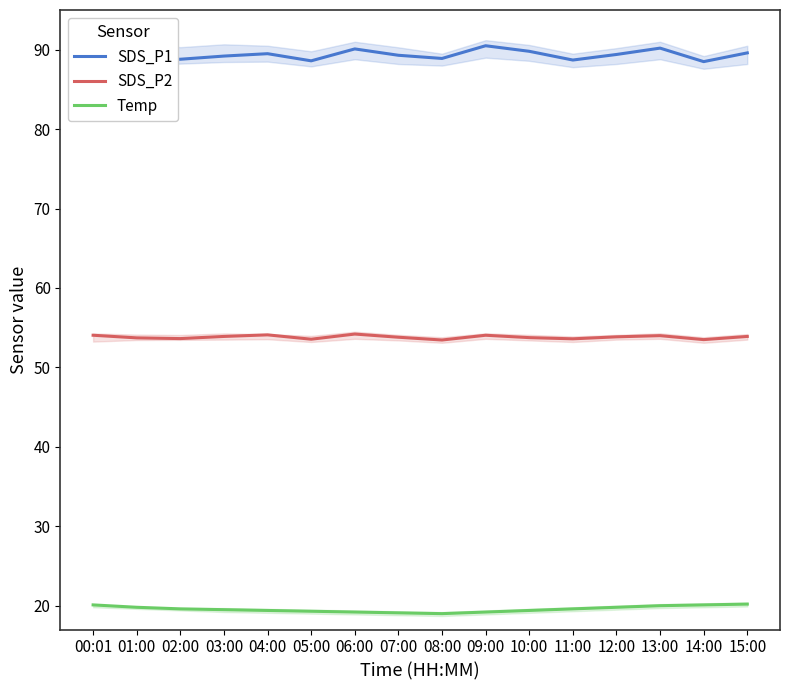

Reading right to left, what are all the values shown in this chart?

SDS_P1: 15:00=89.6	14:00=88.5	13:00=90.2	12:00=89.4	11:00=88.7	10:00=89.8	09:00=90.5	08:00=88.9	07:00=89.3	06:00=90.1	05:00=88.6	04:00=89.5	03:00=89.2	02:00=88.8	01:00=88.8	00:01=90.1
SDS_P2: 15:00=53.9	14:00=53.5	13:00=54.0	12:00=53.9	11:00=53.6	10:00=53.8	09:00=54.0	08:00=53.5	07:00=53.8	06:00=54.2	05:00=53.5	04:00=54.1	03:00=53.9	02:00=53.6	01:00=53.7	00:01=54.0
Temp: 15:00=20.2	14:00=20.1	13:00=20.0	12:00=19.8	11:00=19.6	10:00=19.4	09:00=19.2	08:00=19.0	07:00=19.1	06:00=19.2	05:00=19.3	04:00=19.4	03:00=19.5	02:00=19.6	01:00=19.8	00:01=20.1